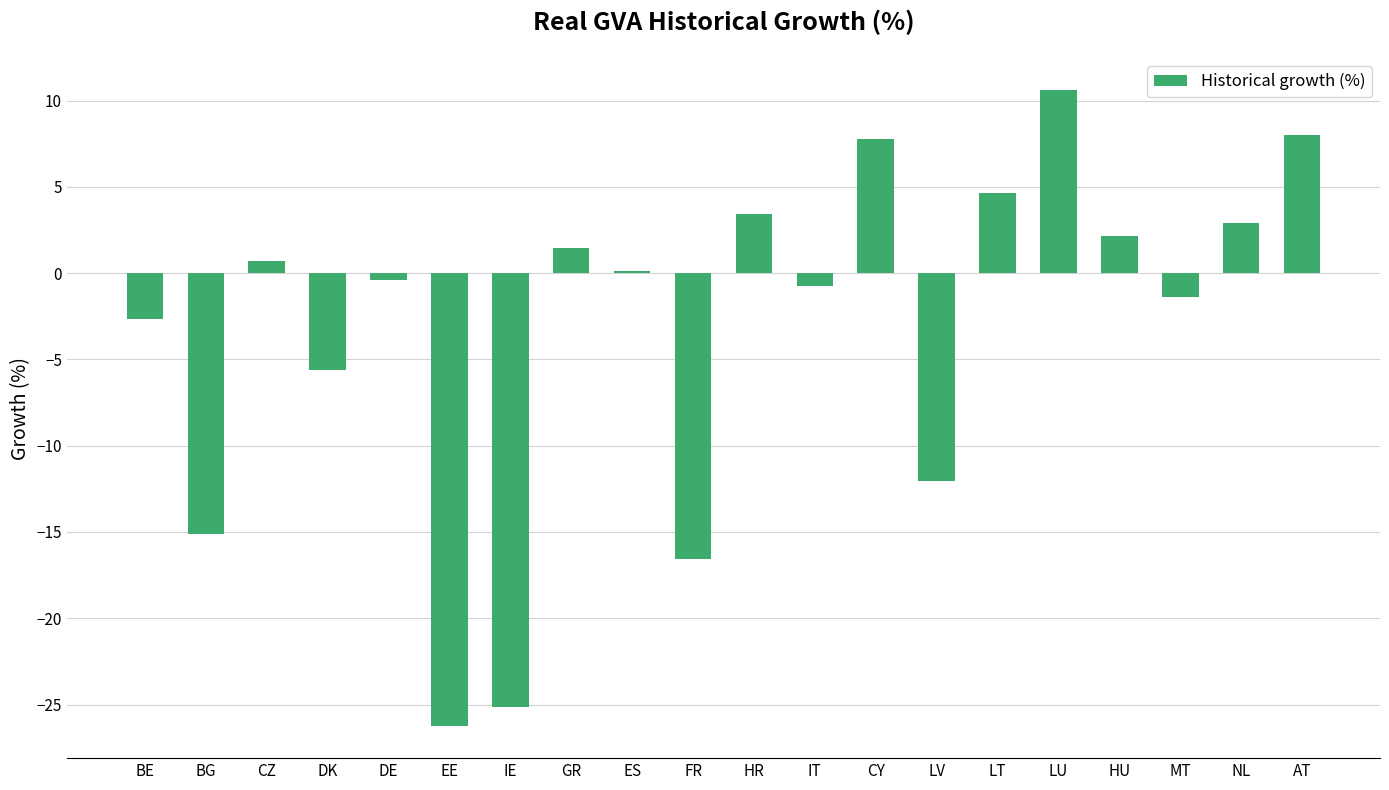

Reading left to right, what are all the values shown in this chart?

-2.7	-15.1	0.7	-5.6	-0.4	-26.3	-25.2	1.5	0.1	-16.6	3.4	-0.7	7.8	-12.1	4.7	10.6	2.2	-1.4	2.9	8.0